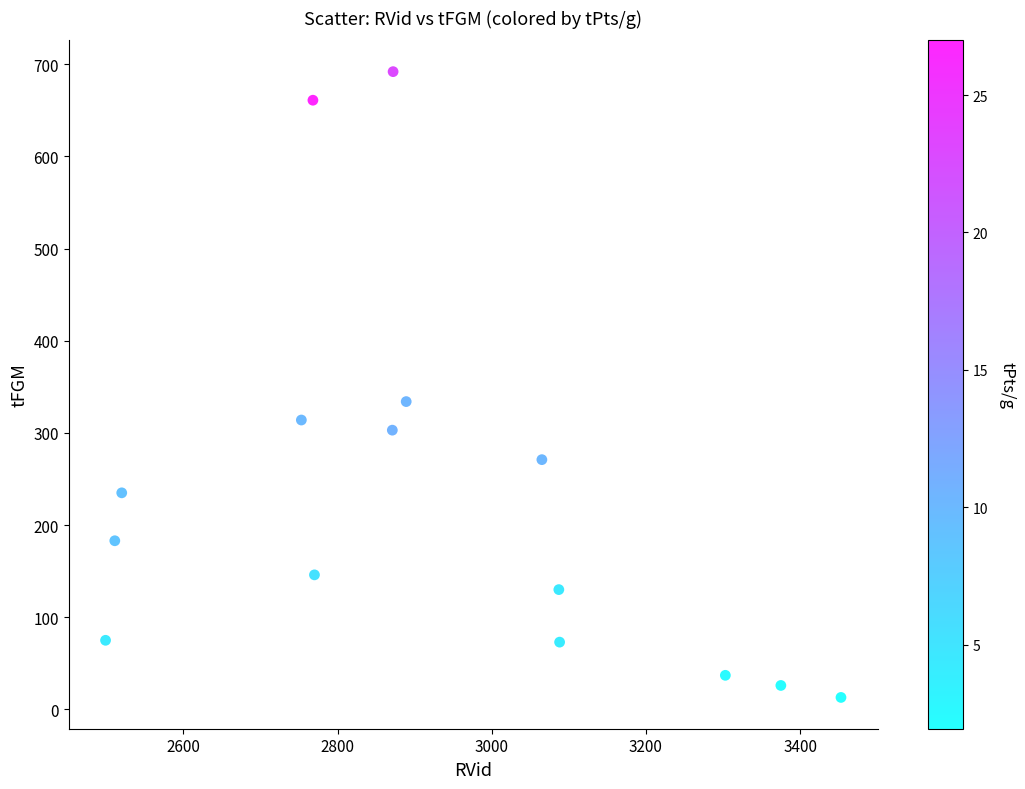

What Y value in the scatter plot is closest to 352?

334